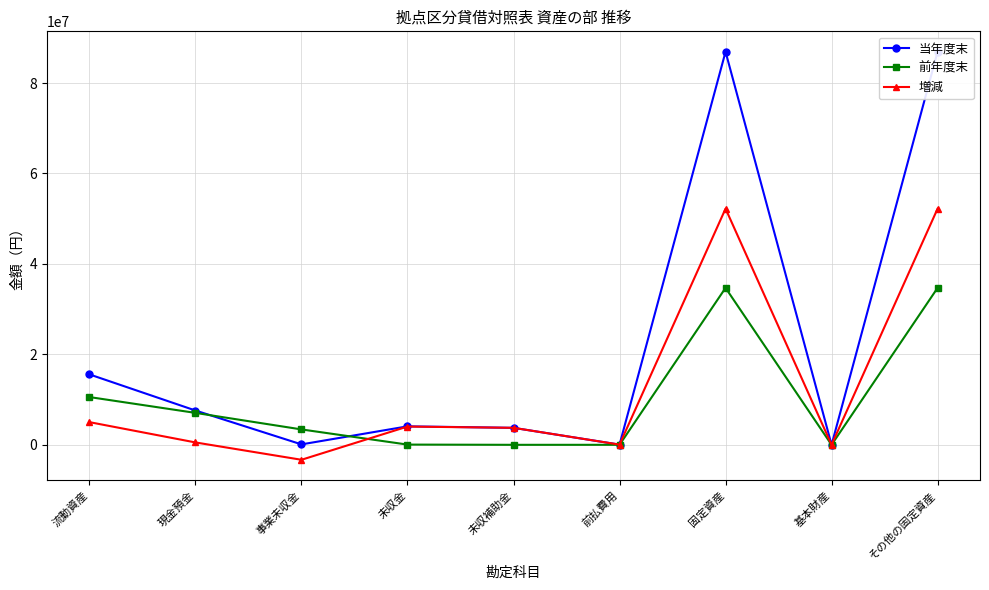

What is the sum of the 当年度末 values at 未収補助金 and 前払費用?

3802890